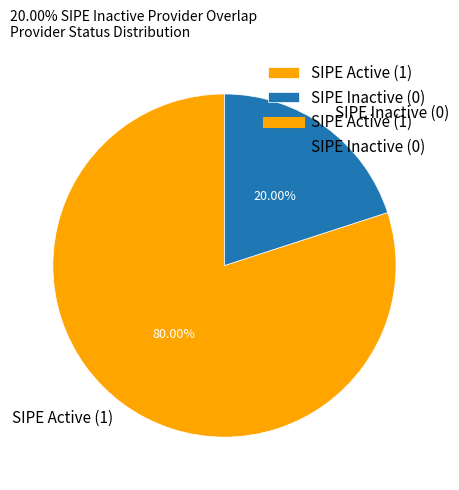

Rank the categories by value from lowest to highest.

SIPE Inactive (0), SIPE Active (1)